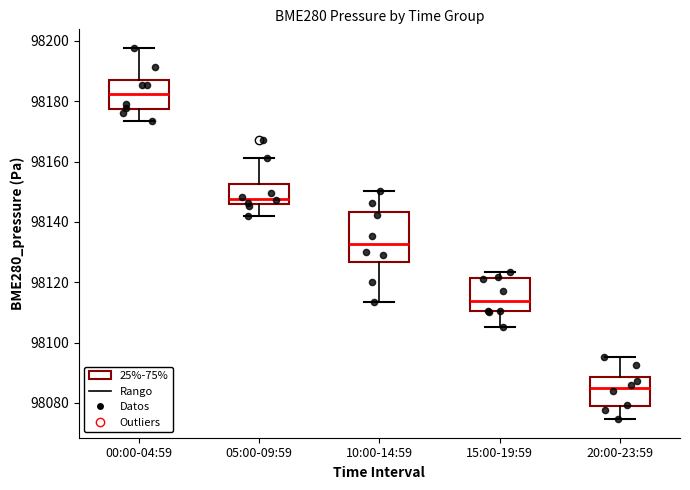

Reading left to right, transcribe this box plot: for each box, give where its median line is, the range the box spans, and where its two whiskers end, as read against the y-axis. The values are not printed on the chart, so give them approximately, as read against the axis.

00:00-04:59: median 98182, box 98178 to 98188, whiskers 98174 to 98198
05:00-09:59: median 98148, box 98146 to 98152, whiskers 98142 to 98162
10:00-14:59: median 98132, box 98126 to 98144, whiskers 98114 to 98150
15:00-19:59: median 98114, box 98110 to 98122, whiskers 98106 to 98124
20:00-23:59: median 98084, box 98078 to 98088, whiskers 98074 to 98096